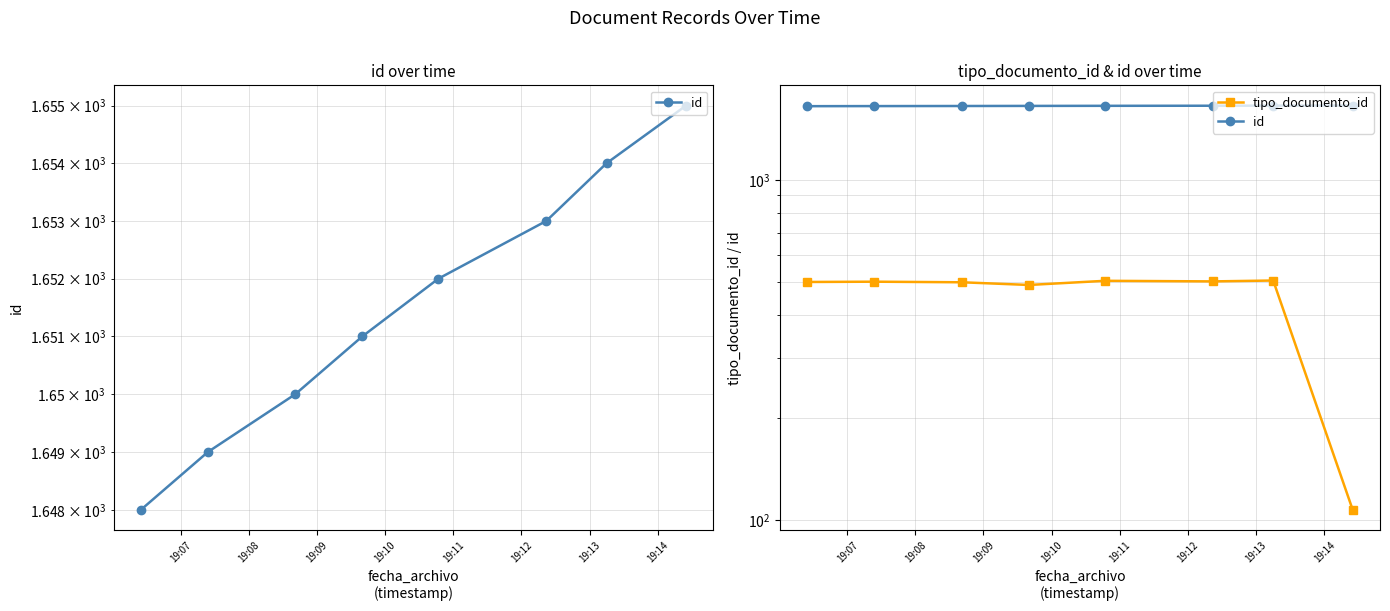

Rank the series at 19:13 from highest to lowest value.

id, tipo_documento_id